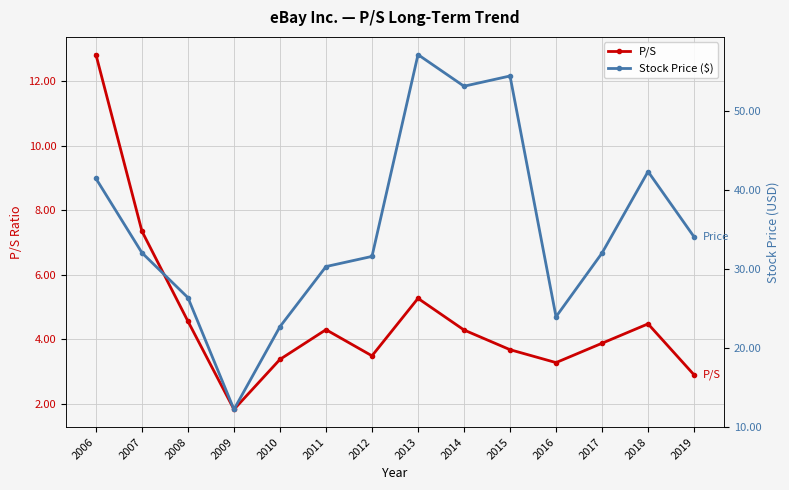

Reading left to right, extract all data points from this chart.

P/S: 12.8	7.3	4.6	1.8	3.4	4.3	3.5	5.3	4.3	3.7	3.3	3.9	4.5	2.9
Stock Price ($): 41.5	32.1	26.4	12.2	22.7	30.3	31.6	57.2	53.2	54.5	23.9	32.0	42.4	34.1